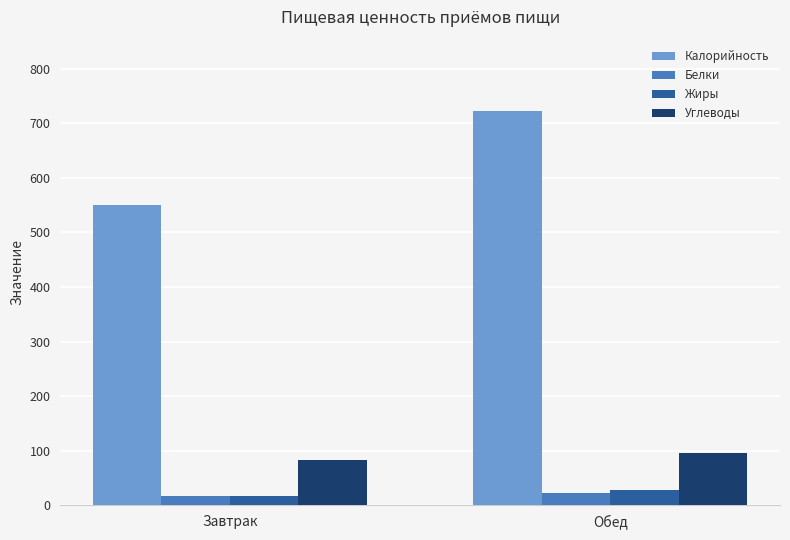

What is the total value across all series at Завтрак?

667.5